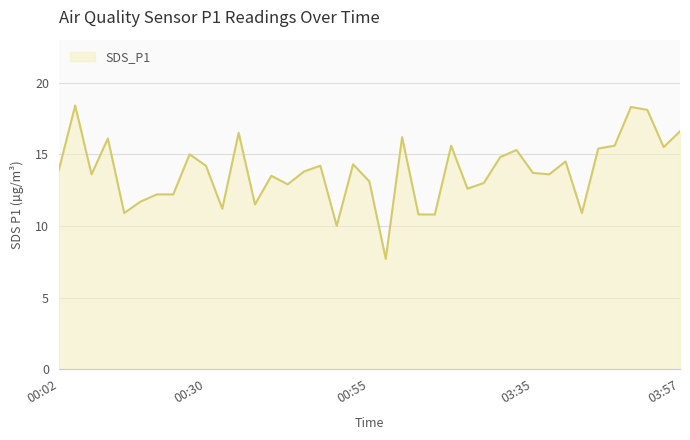

What is the difference between the maximum and minimum values?

10.7